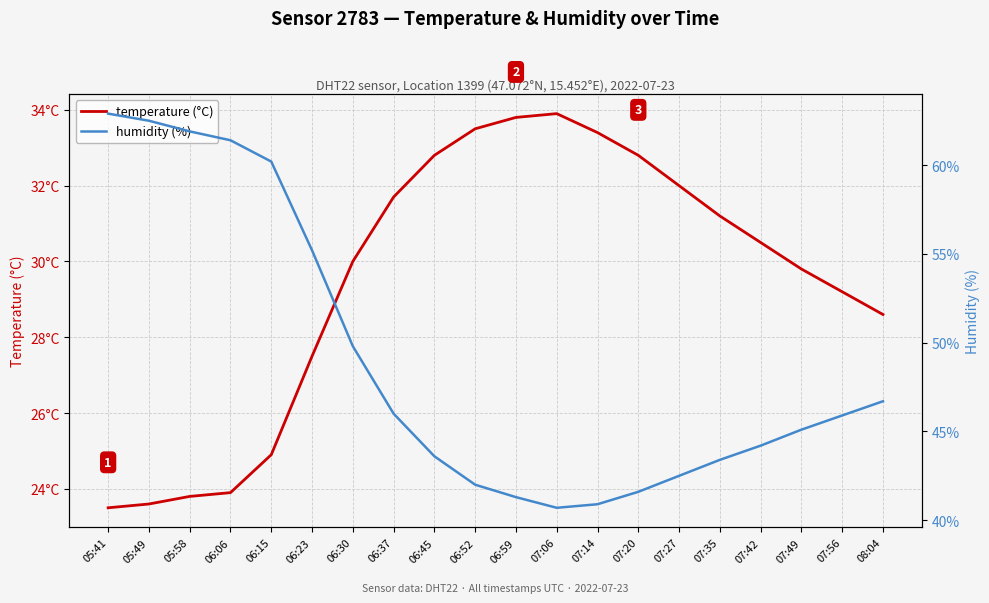

Is it true that humidity (%) equals 34.0 at 06:15?

False